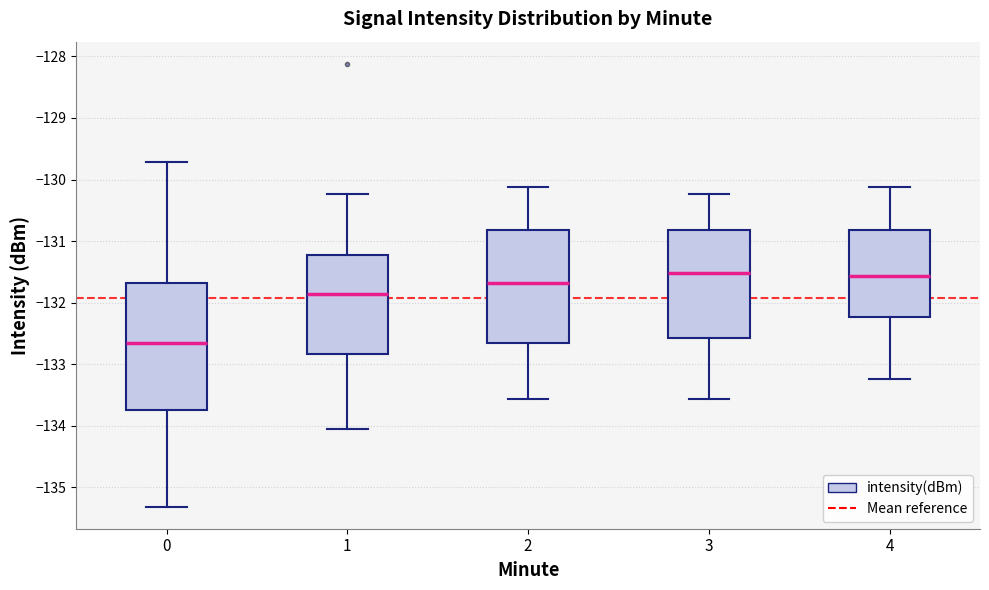

Where does the upper whisker of the box at x = 1 end on the y-axis? The values are not printed on the chart, so give them approximately, as read against the axis.

-130.2